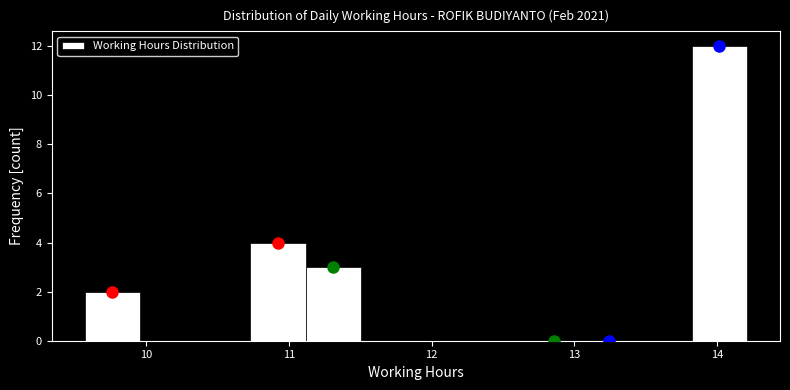

Read against the x-axis, roughly where is the centre of the tallest bar?

14.0